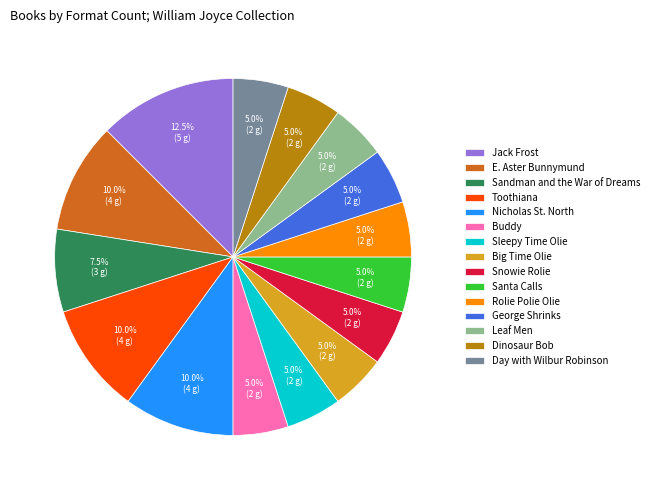

Which has a higher value, Nicholas St. North or Rolie Polie Olie?

Nicholas St. North